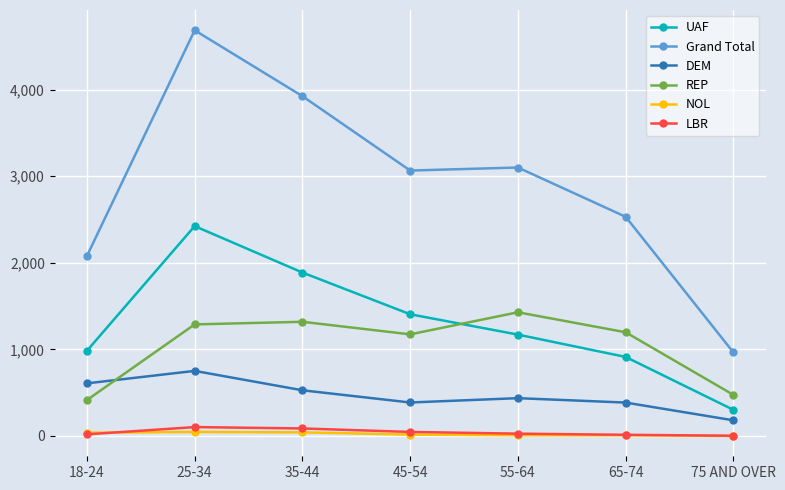

What is the difference between the highest and lowest values at 75 AND OVER?

965